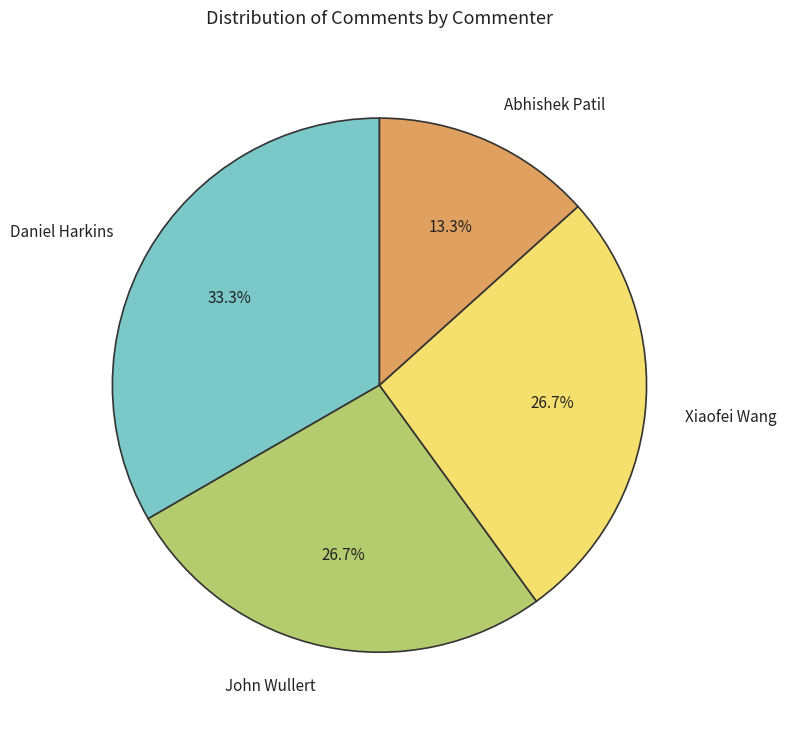

Which slice is the smallest?

Abhishek Patil